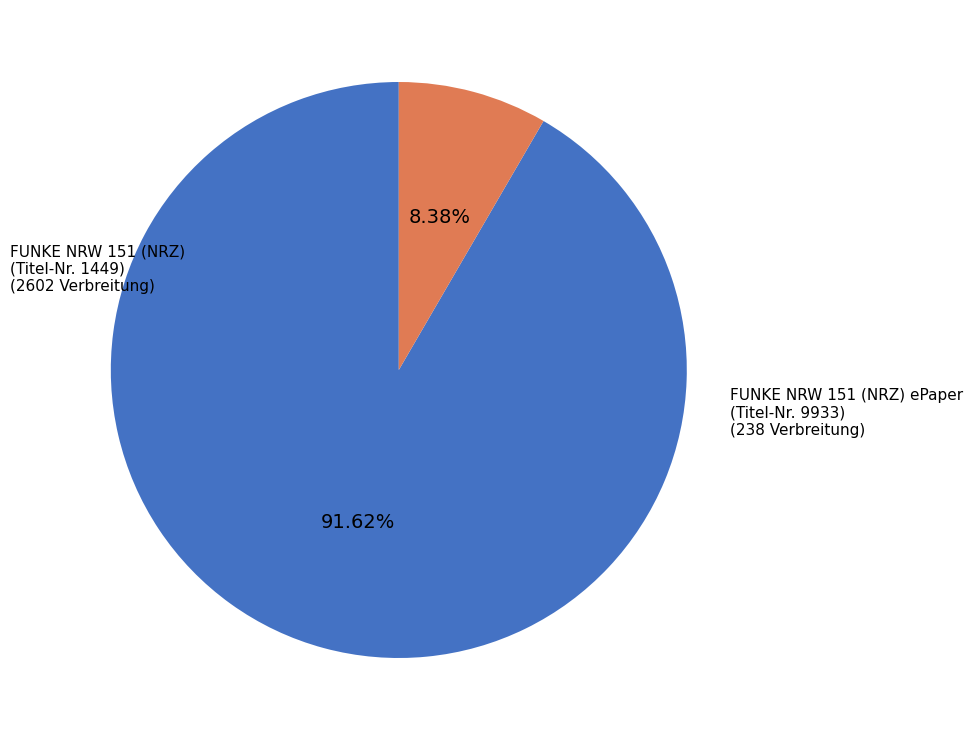

Is there a majority slice in this chart?

Yes